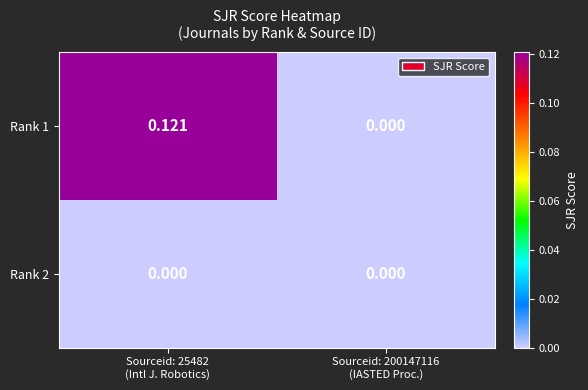

Which series has the widest spread of values?

Rank 1